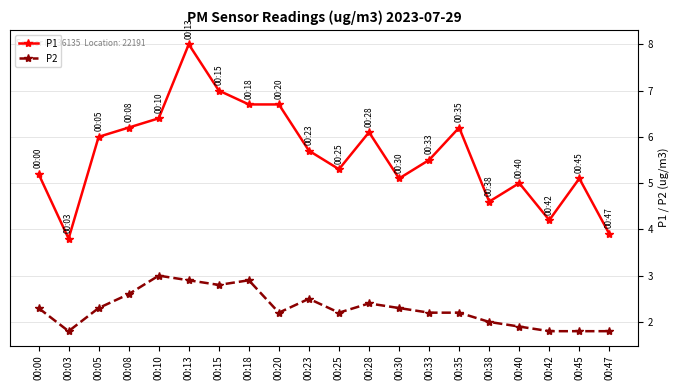

At which label does P1 first exceed 5?

00:00